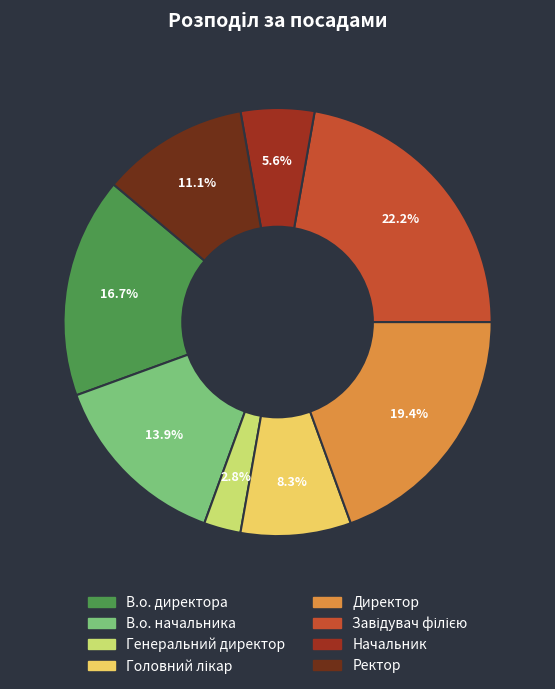

What percentage is the В.о. директора slice, to the nearest percent?

17%